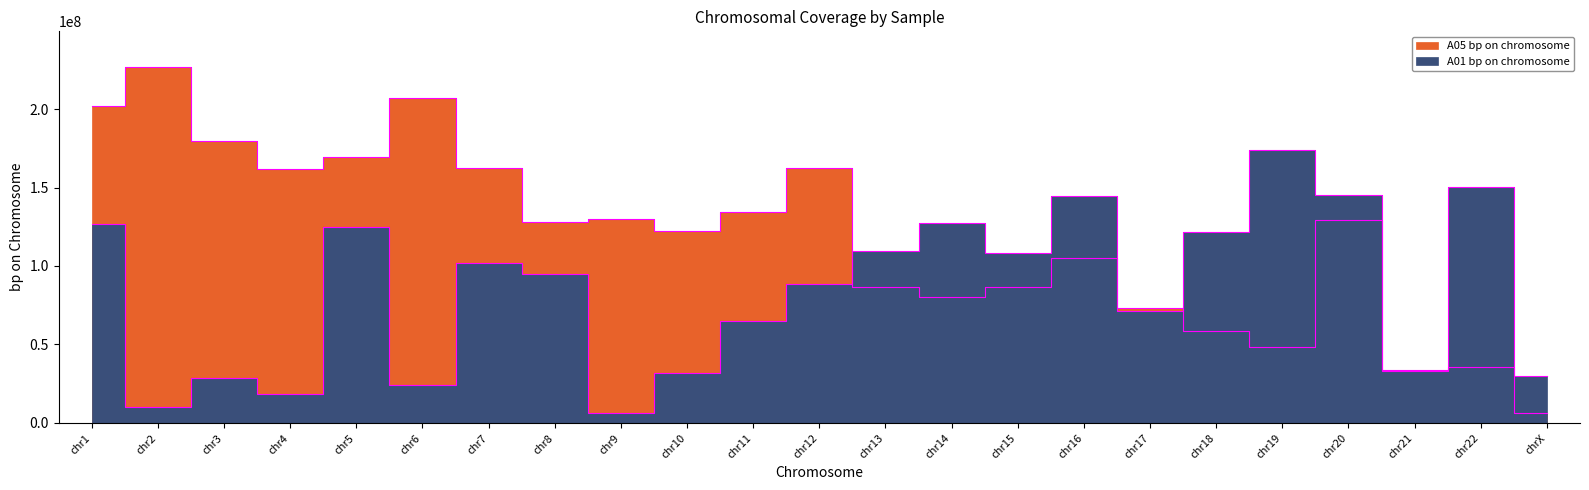

Reading left to right, what are all the values shown in this chart?

A05 bp on chromosome: 201985197	226808126	179486667	161974527	169442321	206832049	162731814	127802724	130197440	122195926	134484045	162713203	86454329	80008127	86619872	105379356	73410918	58368319	48197506	129075282	33753074	35644038	6456468
A01 bp on chromosome: 126494356	10071860	28639579	18766691	124587319	23983616	101871702	94779245	6556396	32068361	64684858	88526841	109426825	127310839	108435625	144691994	71075943	121671493	174163662	145021869	33143757	150360701	29843723